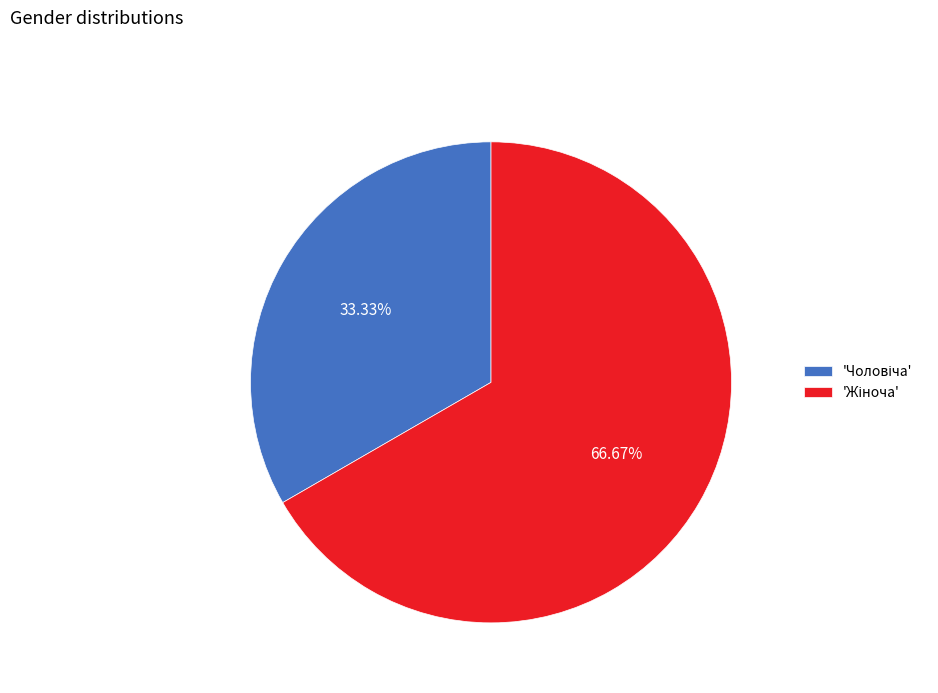

Is there a majority slice in this chart?

Yes